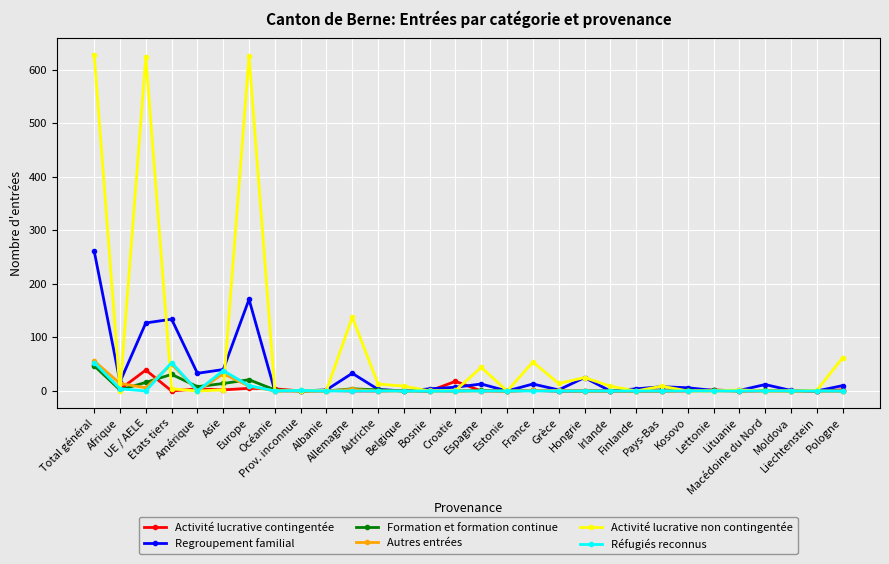

True or false: Réfugiés reconnus has more than 1 interior local peaks.

True